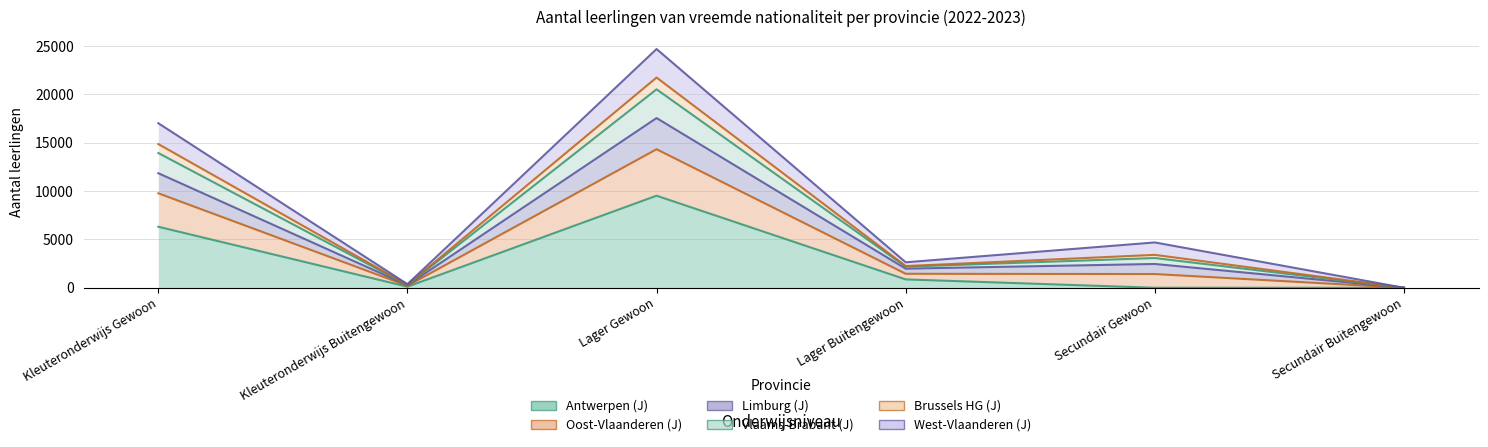

At which category does Vlaams-Brabant (J) reach its first local valley?

Kleuteronderwijs Buitengewoon